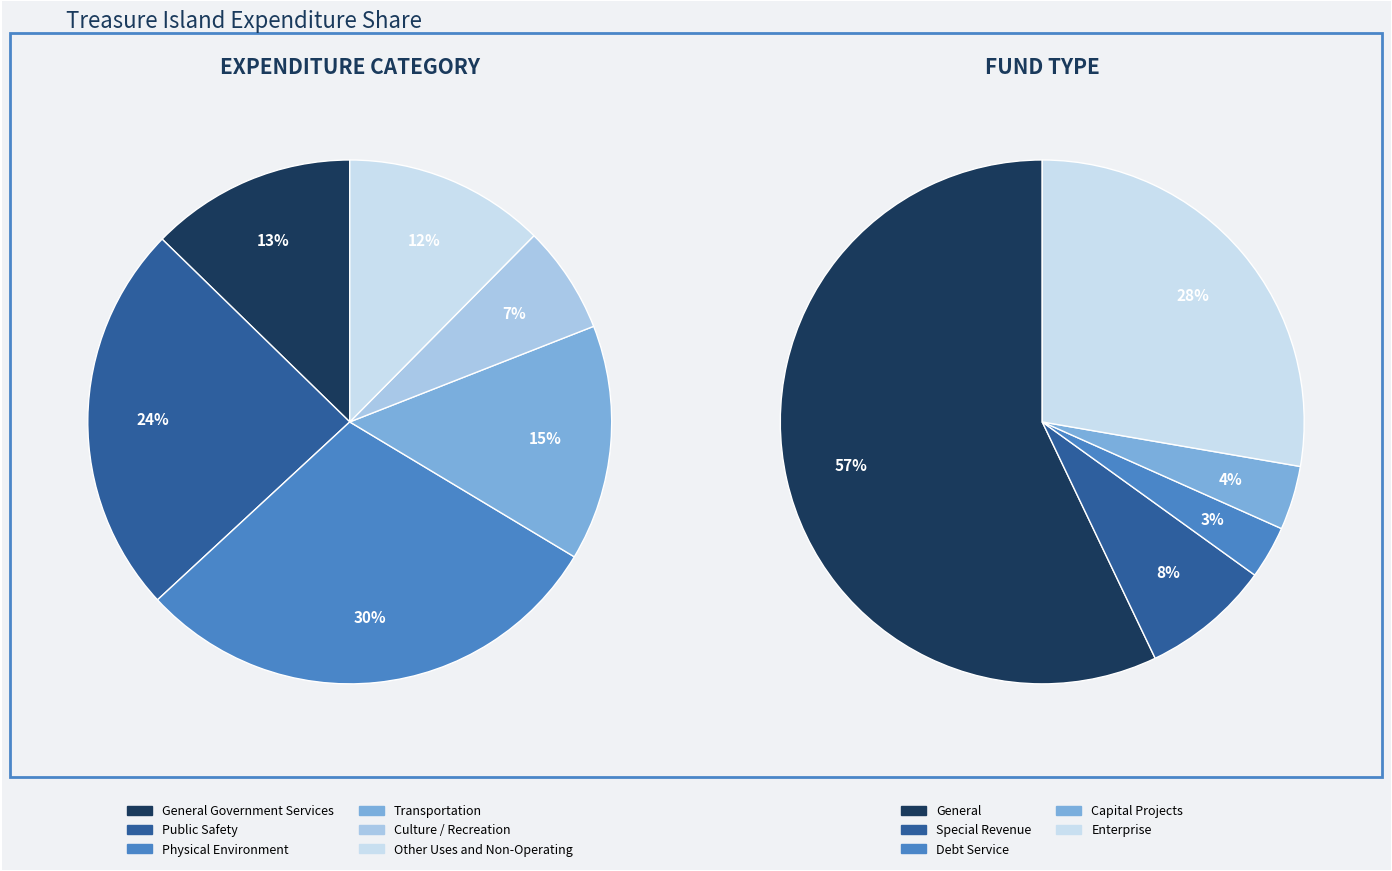

Does Transportation account for over 50% of the chart?

No